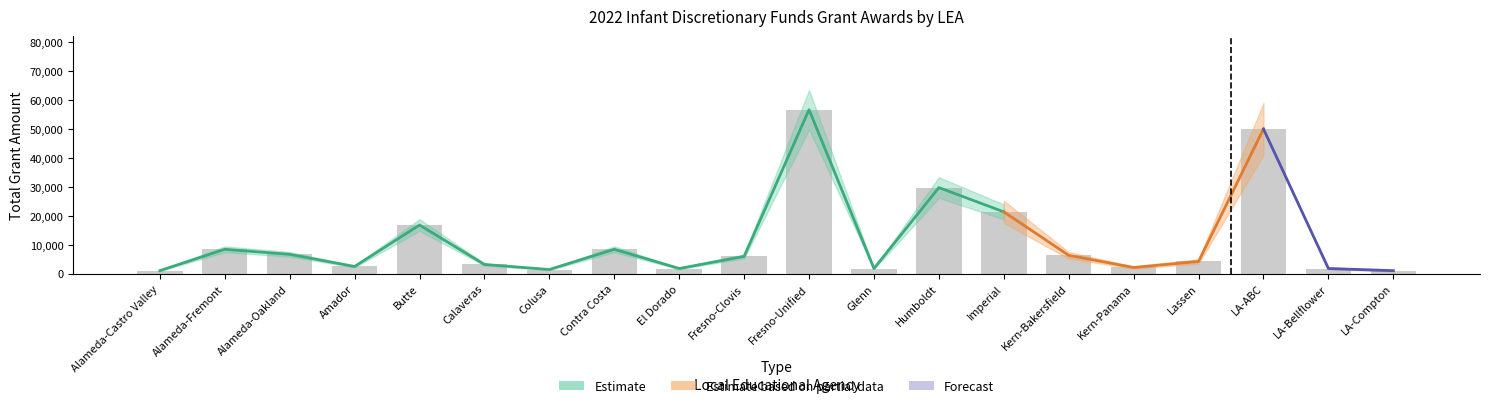

At which label is Estimate closest to 28834?

Humboldt